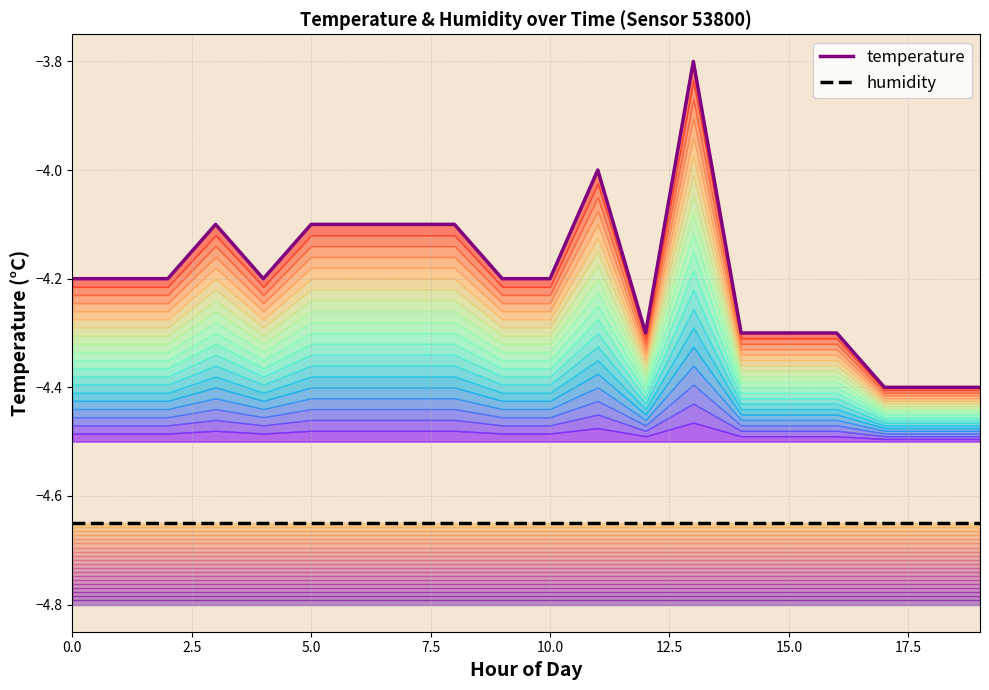

True or false: temperature and humidity cross at least once.

False